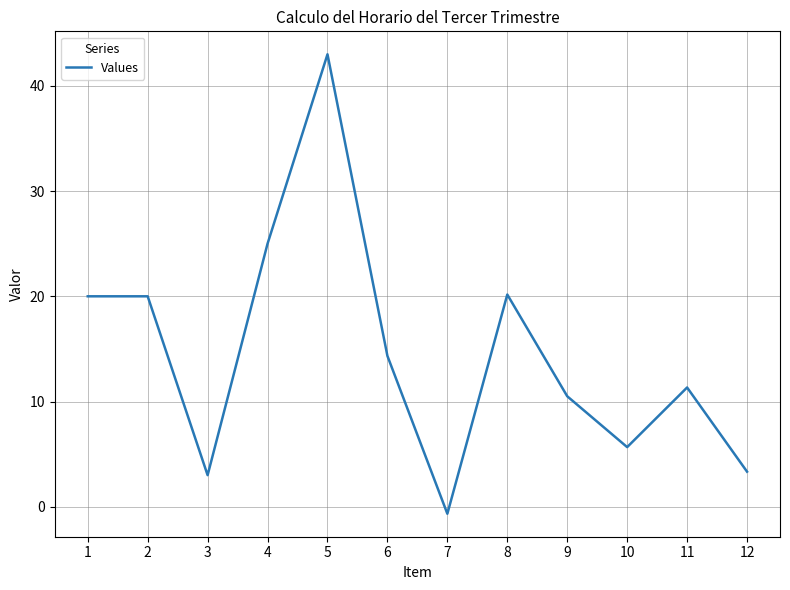

Count the number of data series in this chart.

1